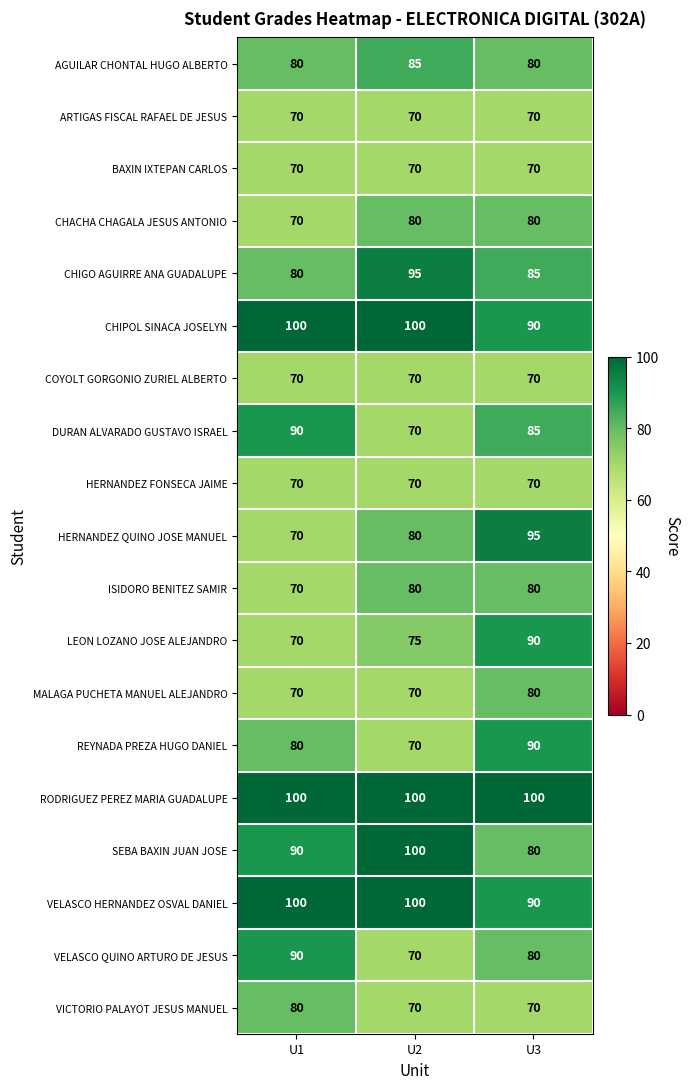

True or false: RODRIGUEZ PEREZ MARIA GUADALUPE has a value of 100 at U1.

True